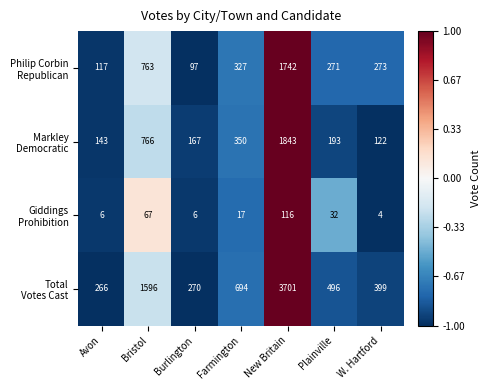

What is the smallest value displayed?

4